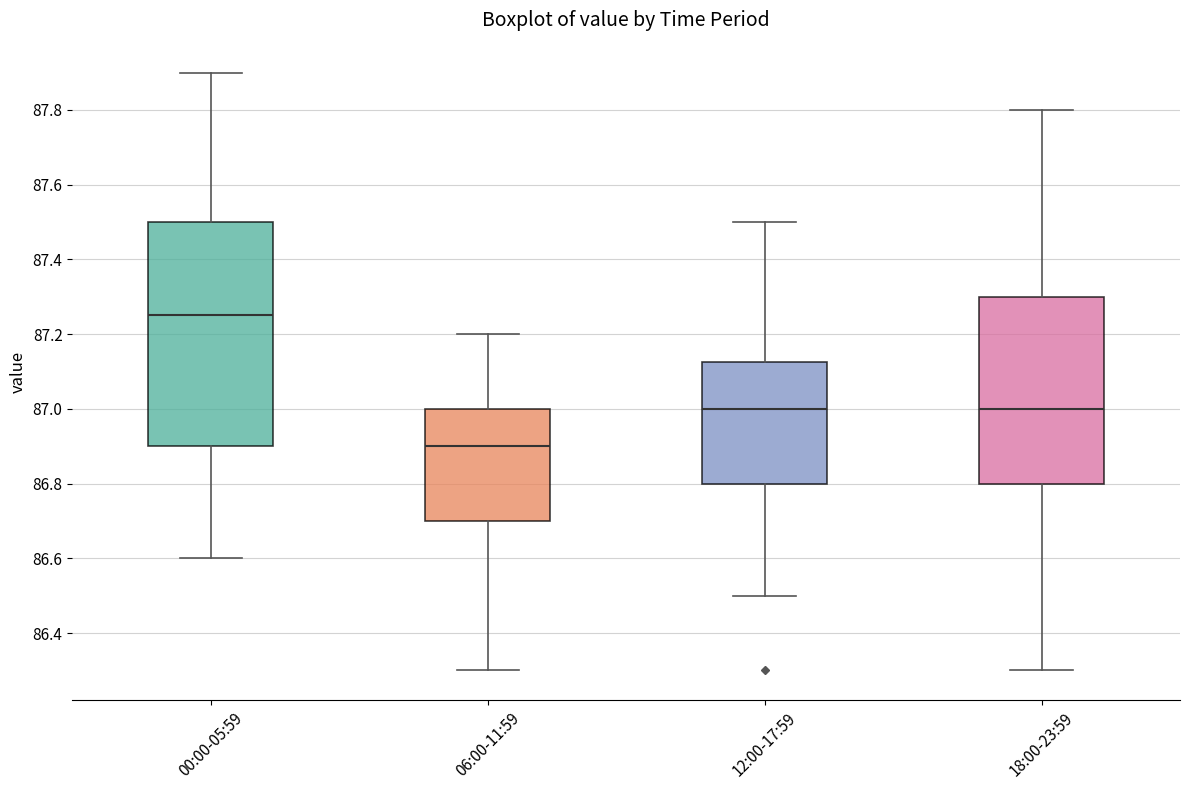

Which box is the tallest, from its lower edge to its upper edge?

00:00-05:59